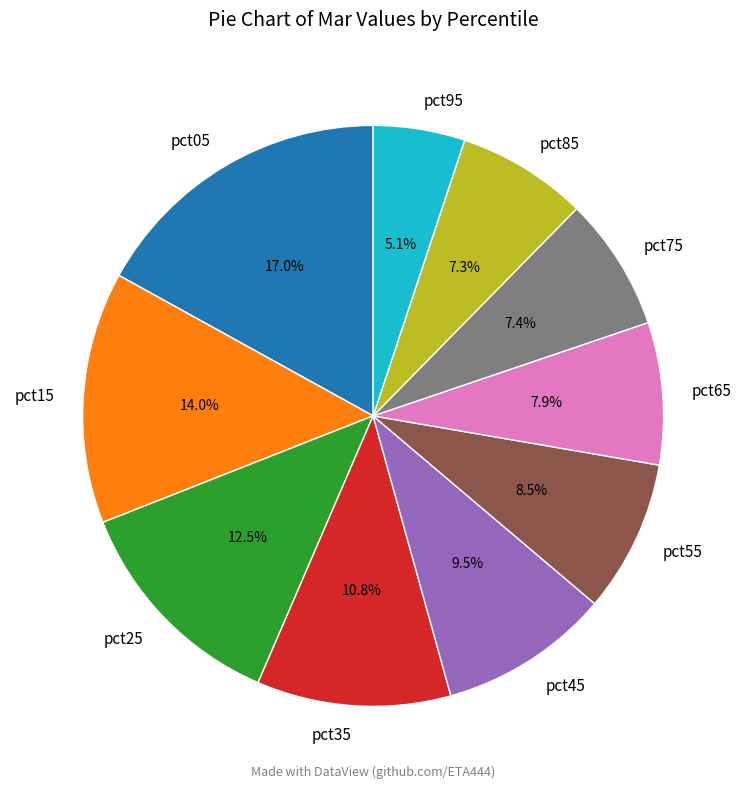

Is it true that pct35 is 11% of the pie?

True